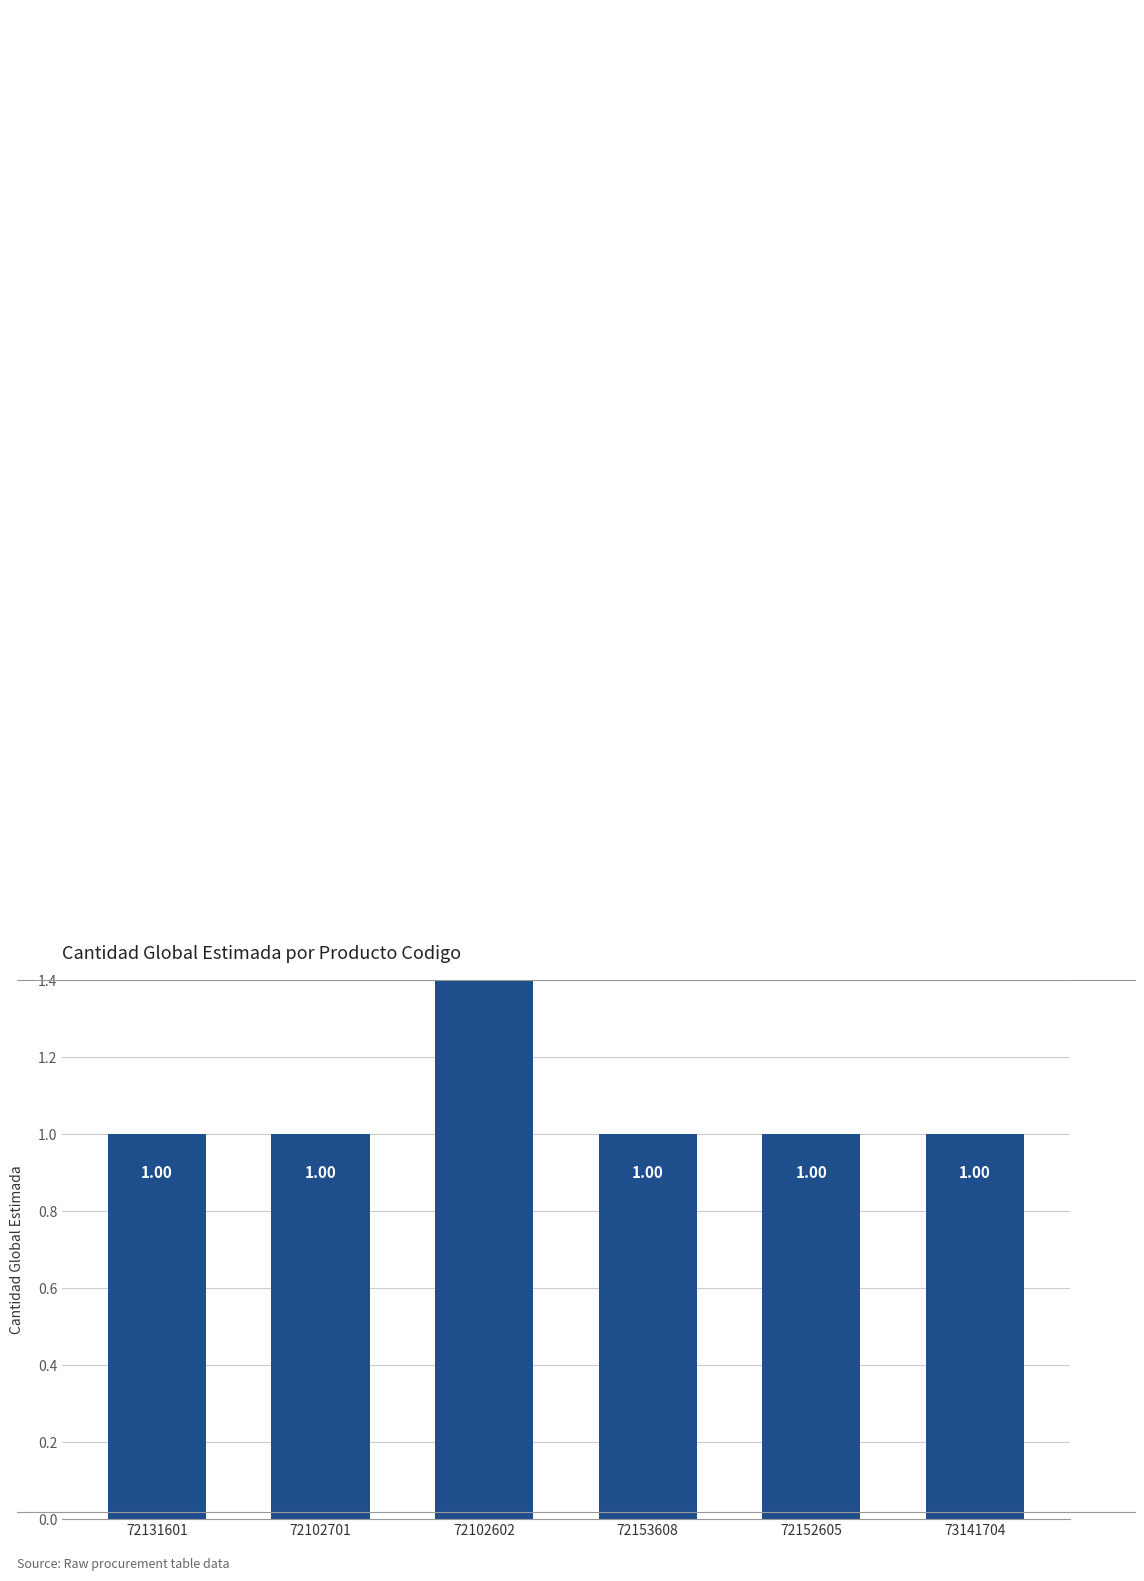

What is the smallest value displayed?

1